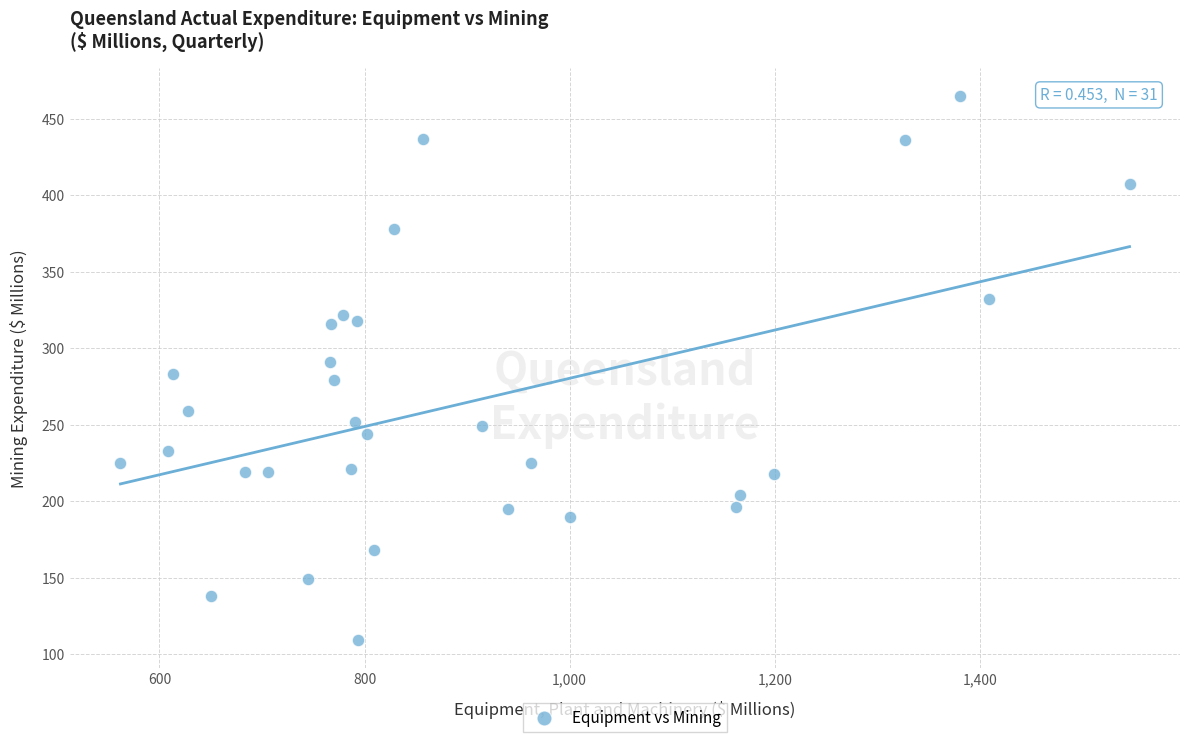

What is the range of X values (max minus min)?

984